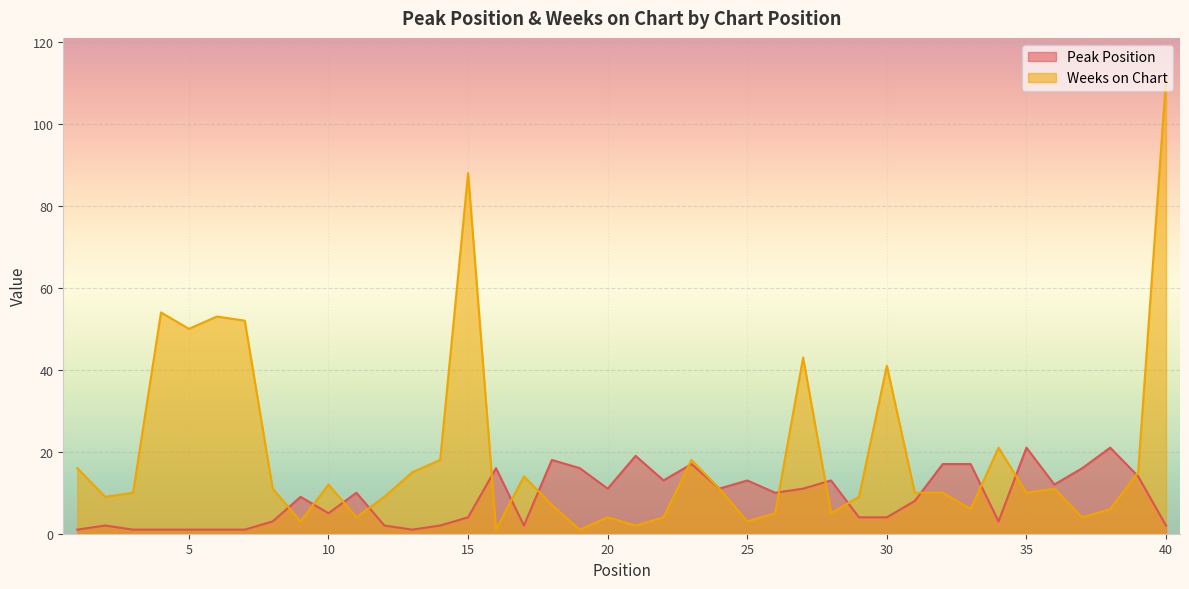

What is the smallest value displayed?

1